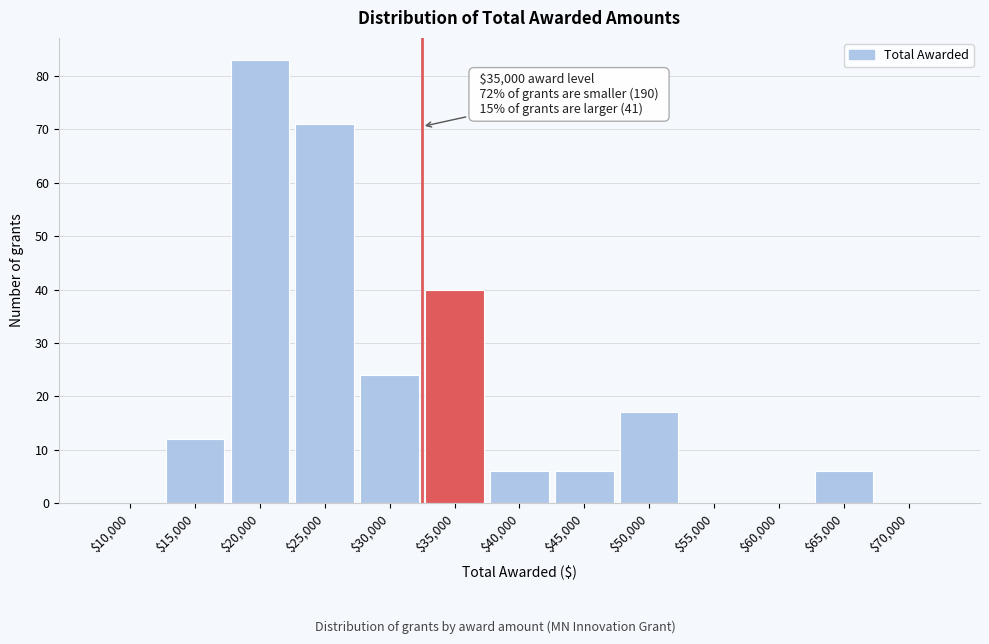

The chart shows a value of 0 at $10,000. True or false?

True